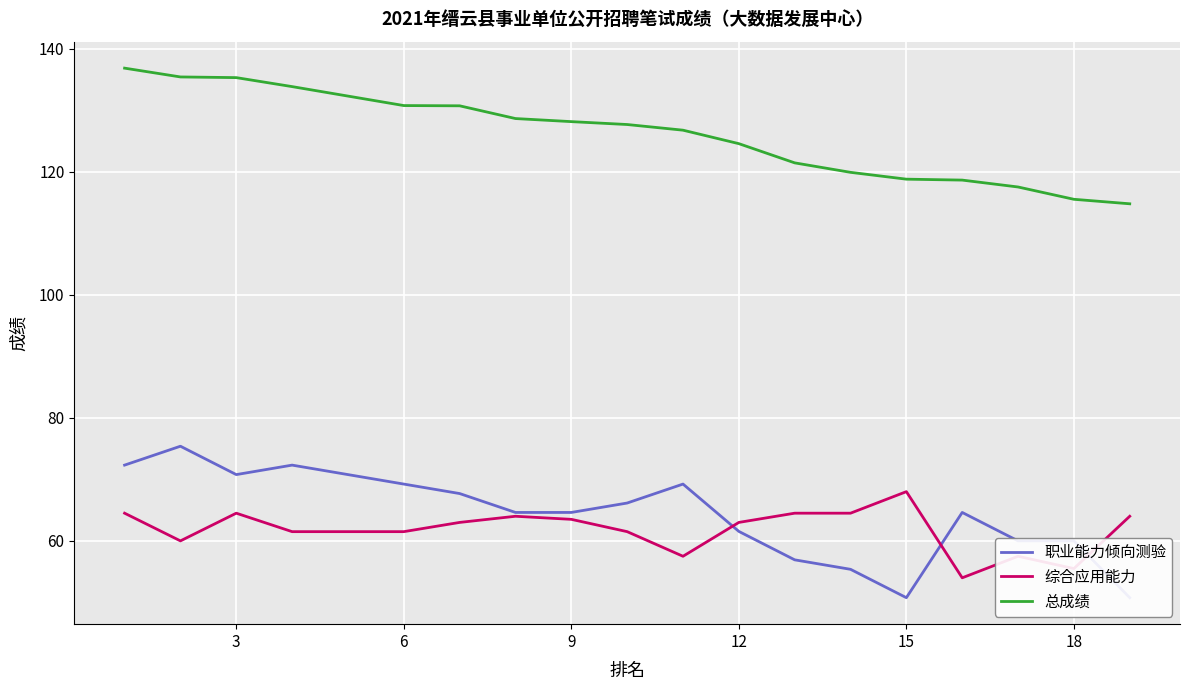

True or false: 总成绩 and 综合应用能力 intersect in this chart.

False